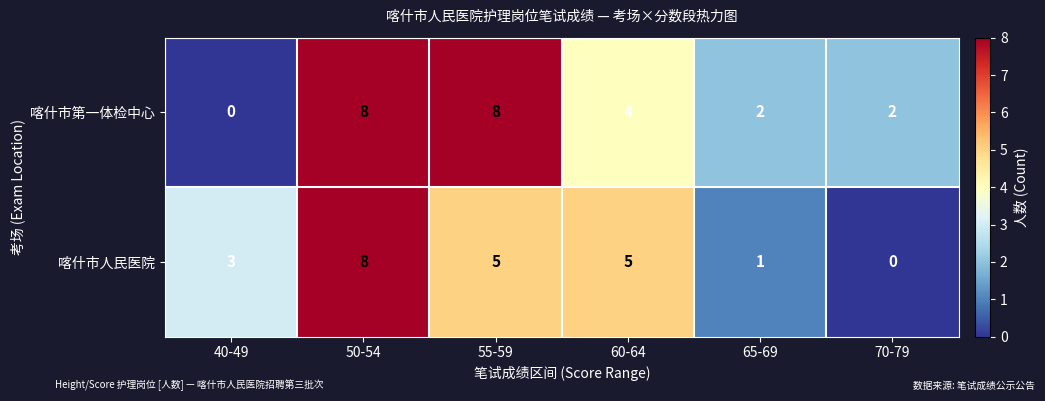

Which series has the largest total across all categories?

喀什市第一体检中心